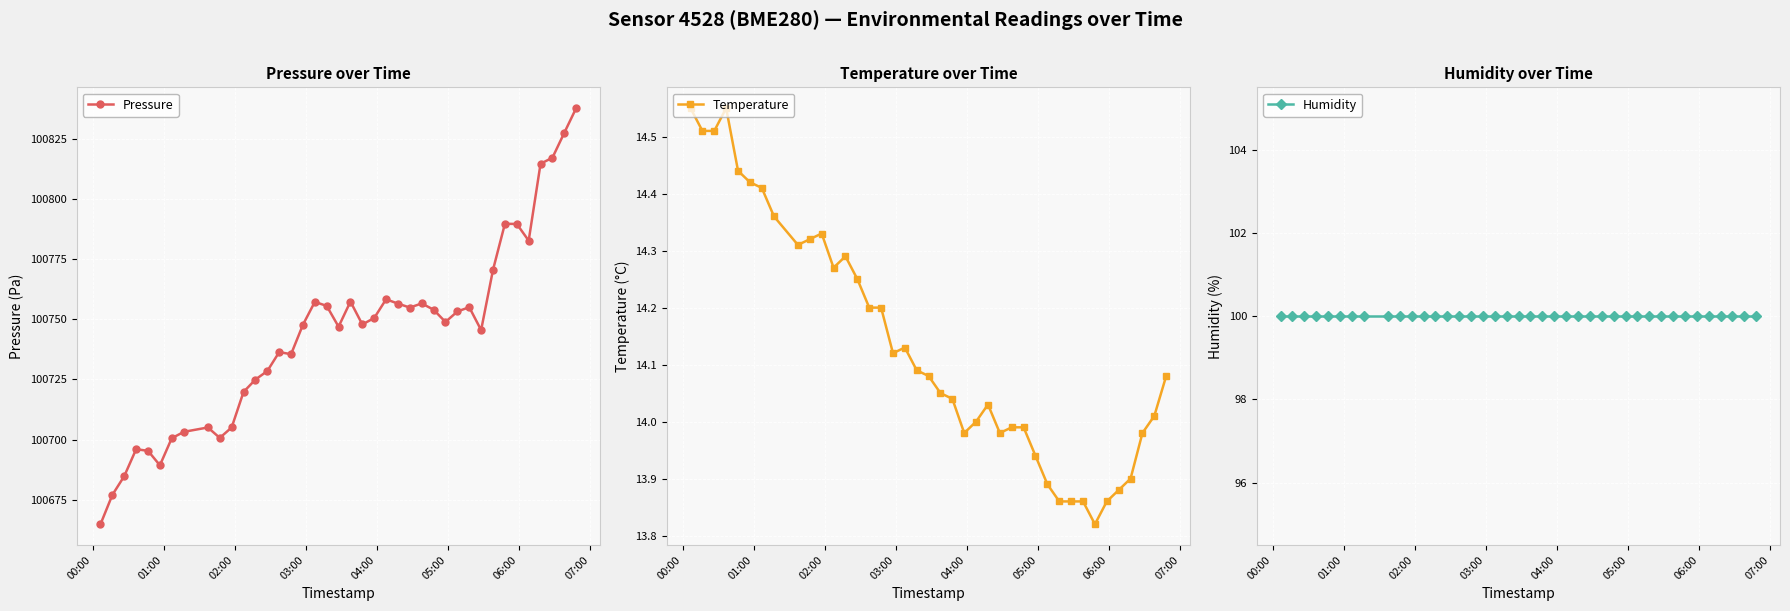

What is the maximum value for Pressure?

100838.0